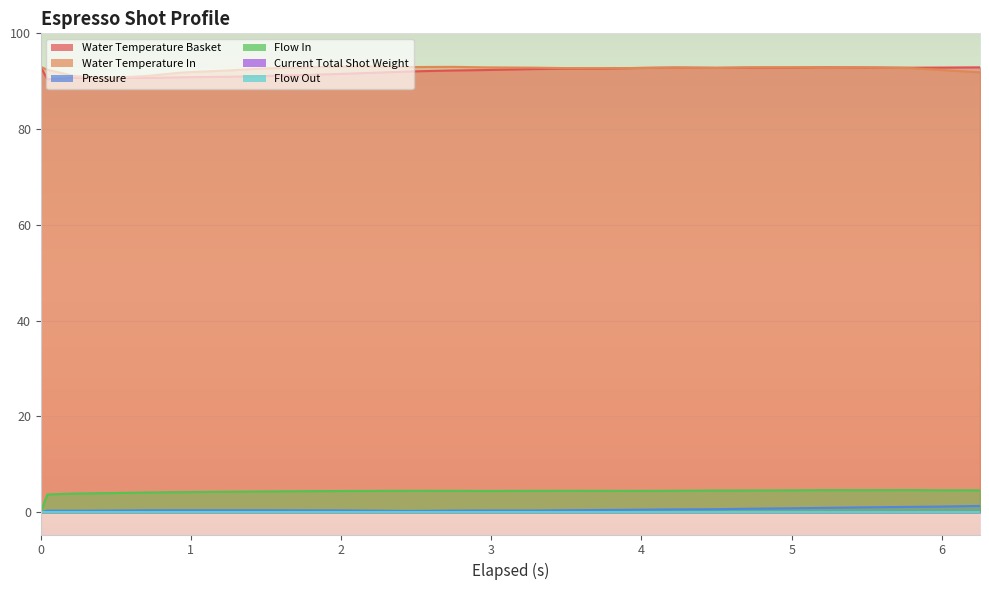

True or false: water_temperature_in and flow_in cross at least once.

False